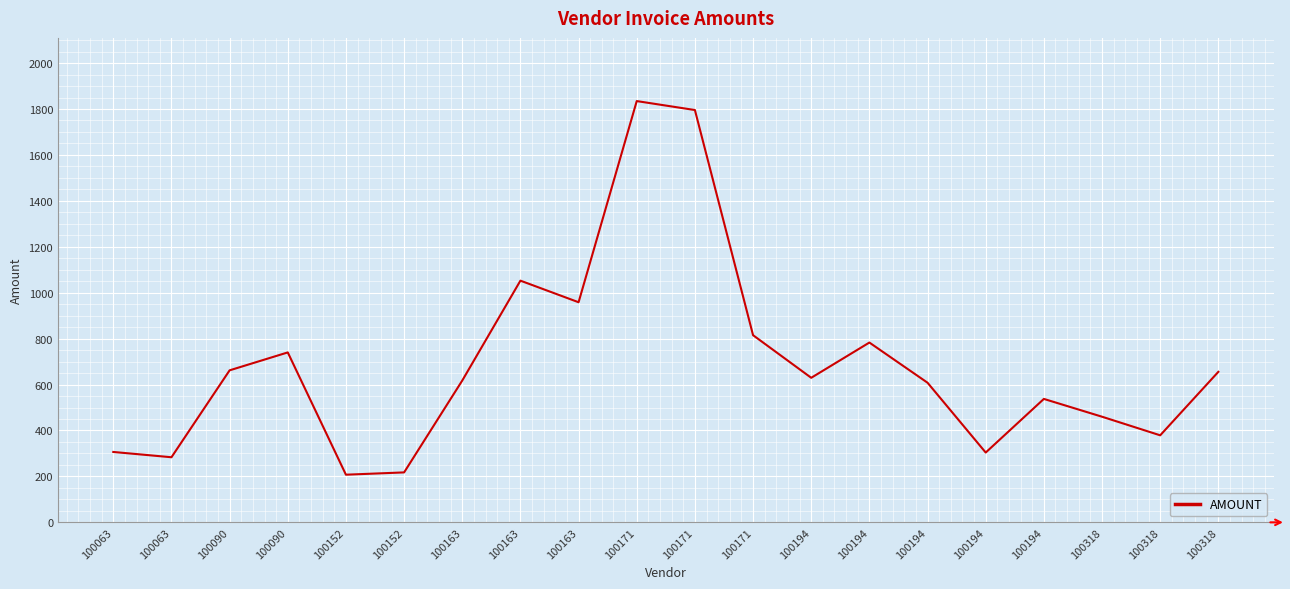

Does the chart display data point markers on the line(s)?

No